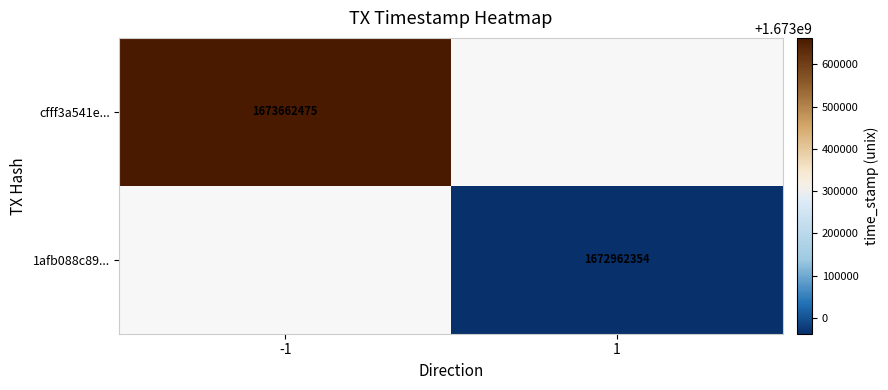

The cfff3a541e... series shows 2201355171 at -1. True or false?

False